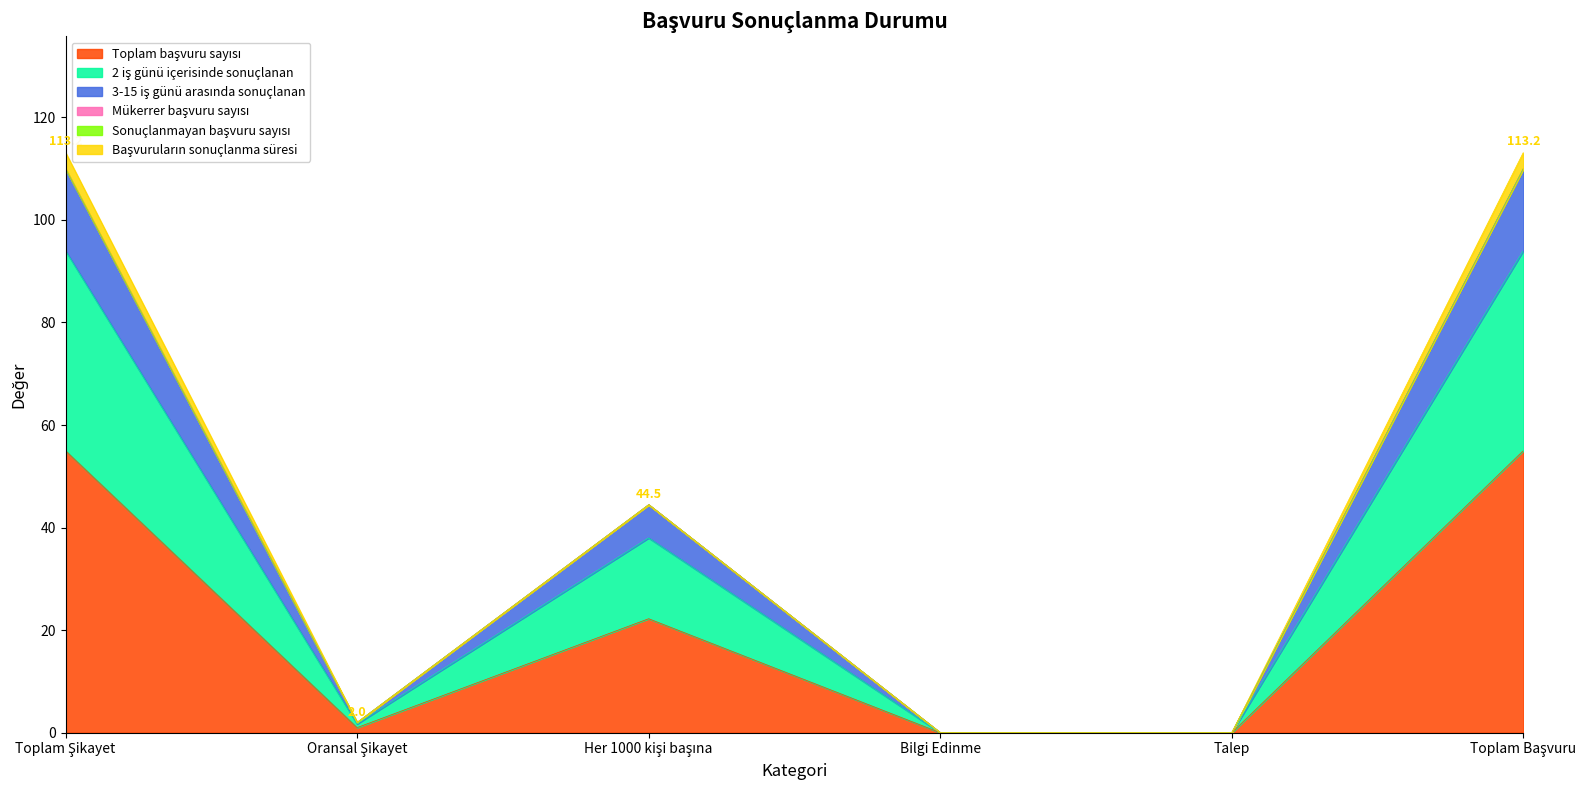

The 2 iş günü içerisinde sonuçlanan series shows -73.7 at Bilgi Edinme. True or false?

False